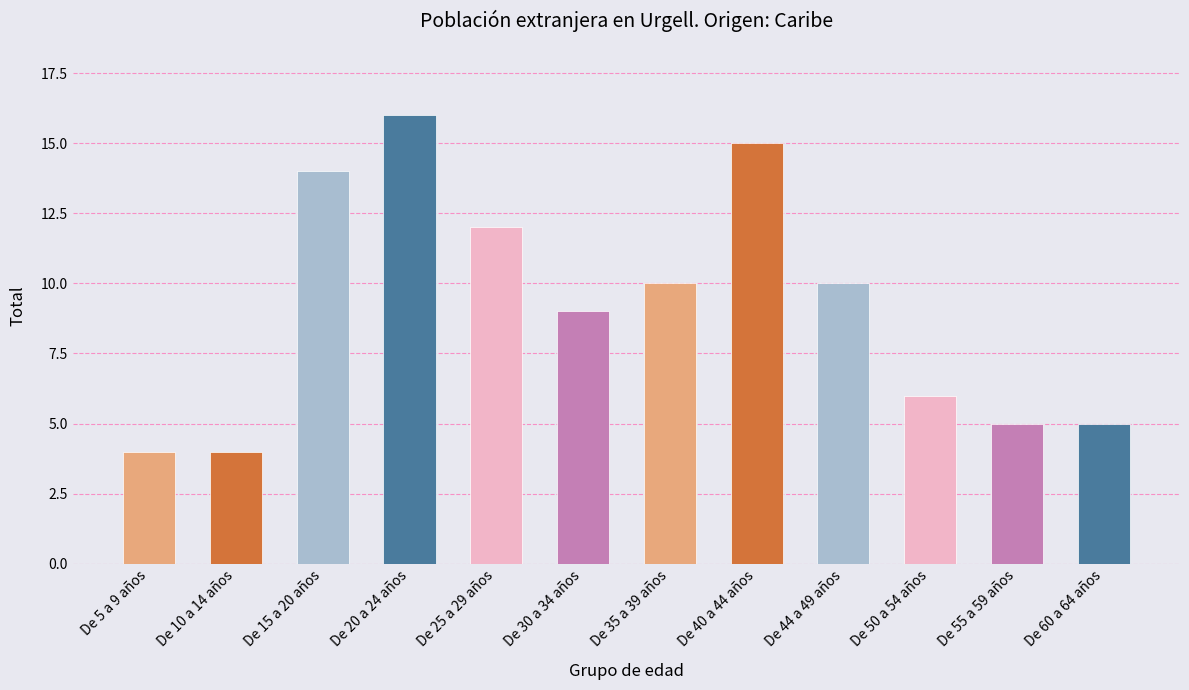

What is the difference between the maximum and second lowest values?

12